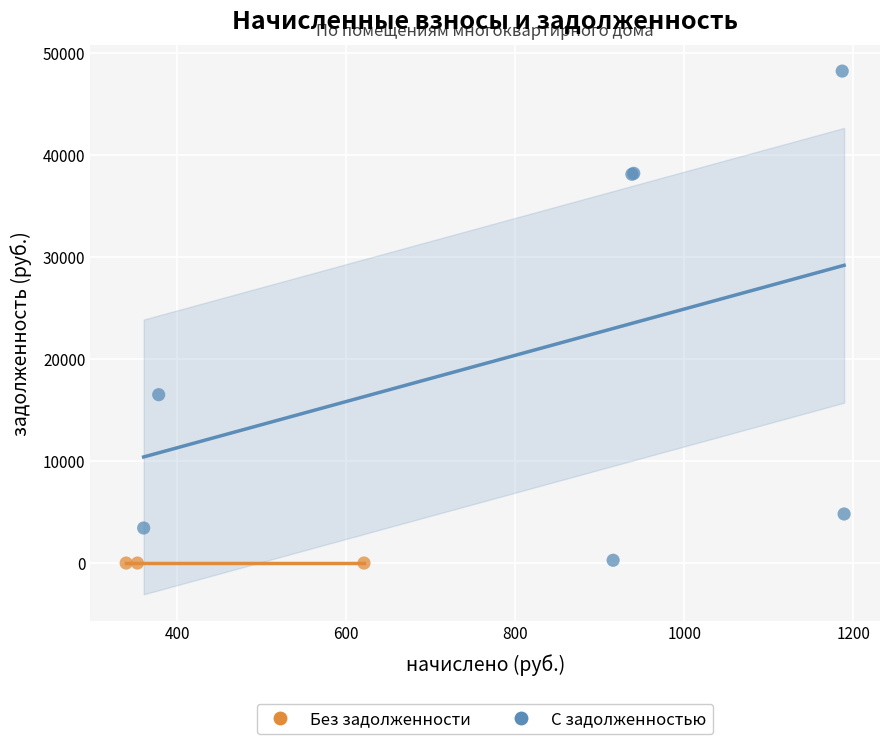

Which series contains the highest Y value?

С задолженностью